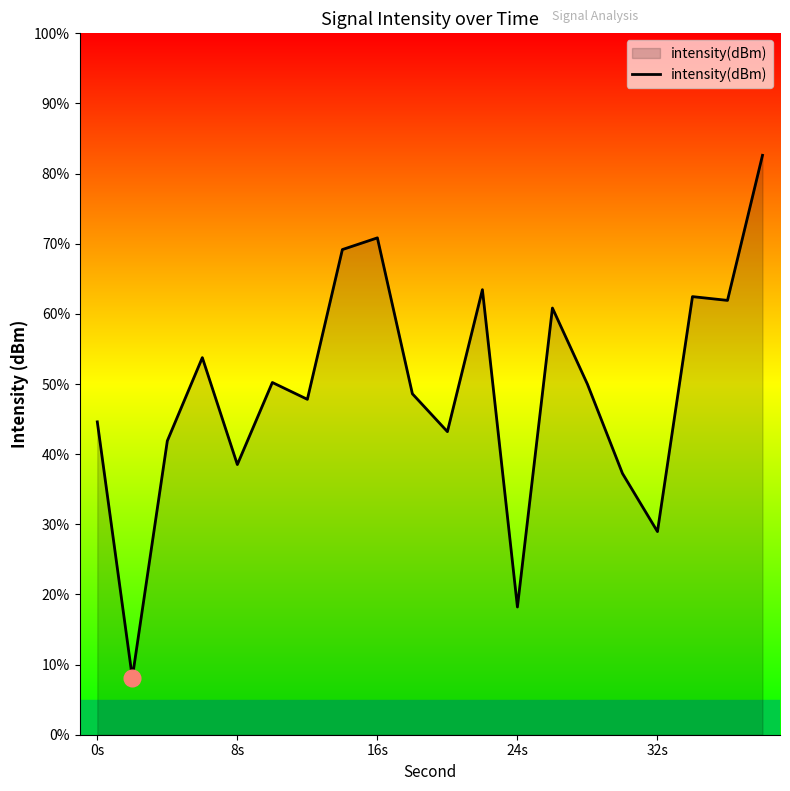

What is the difference between the maximum and minimum values?

74.5